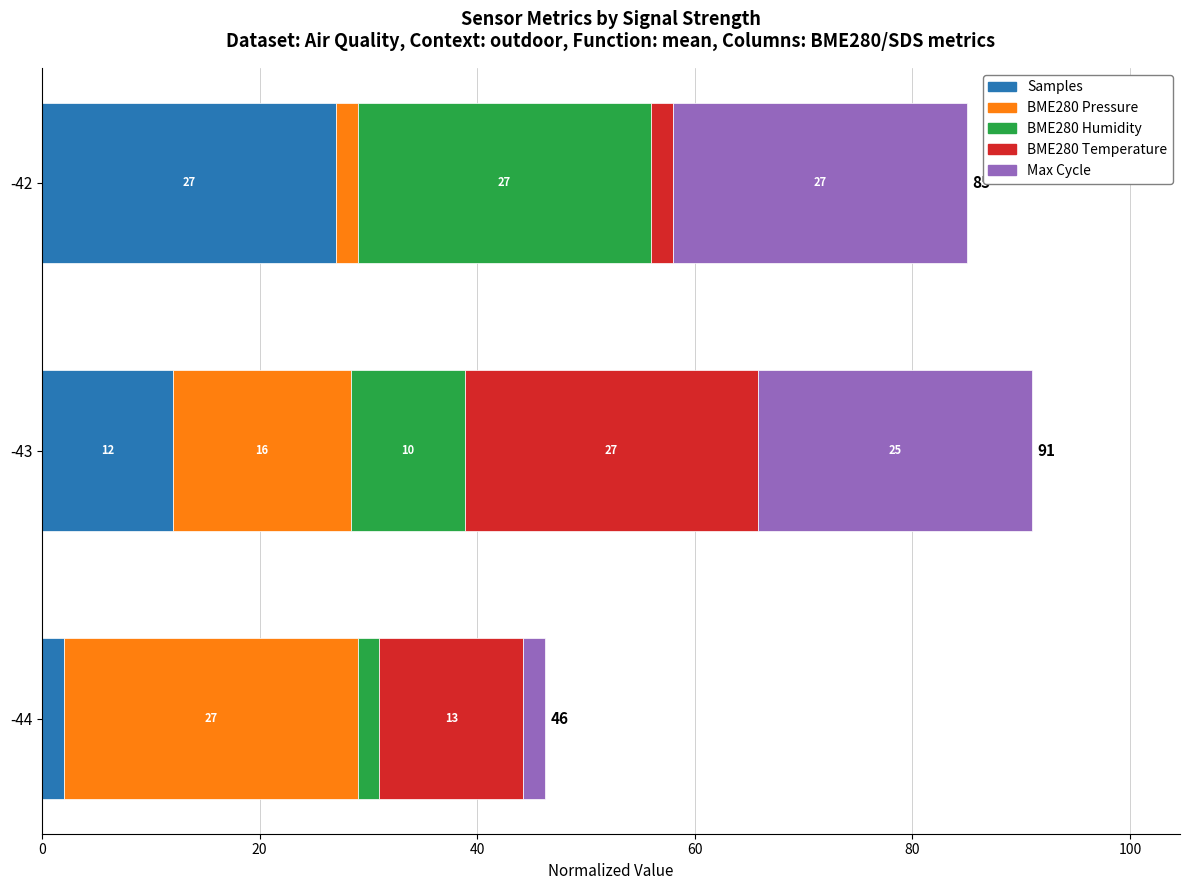

At which label does Samples reach its minimum?

-44